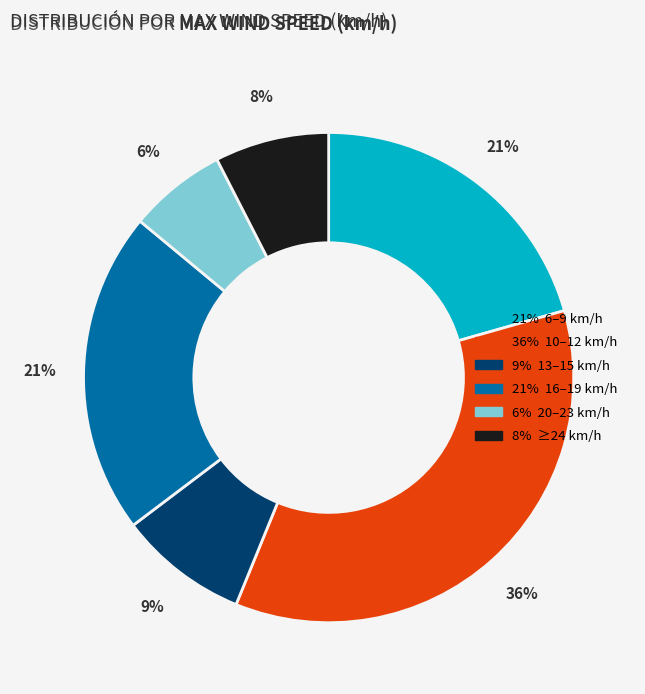

How many slices are in this pie chart?

6